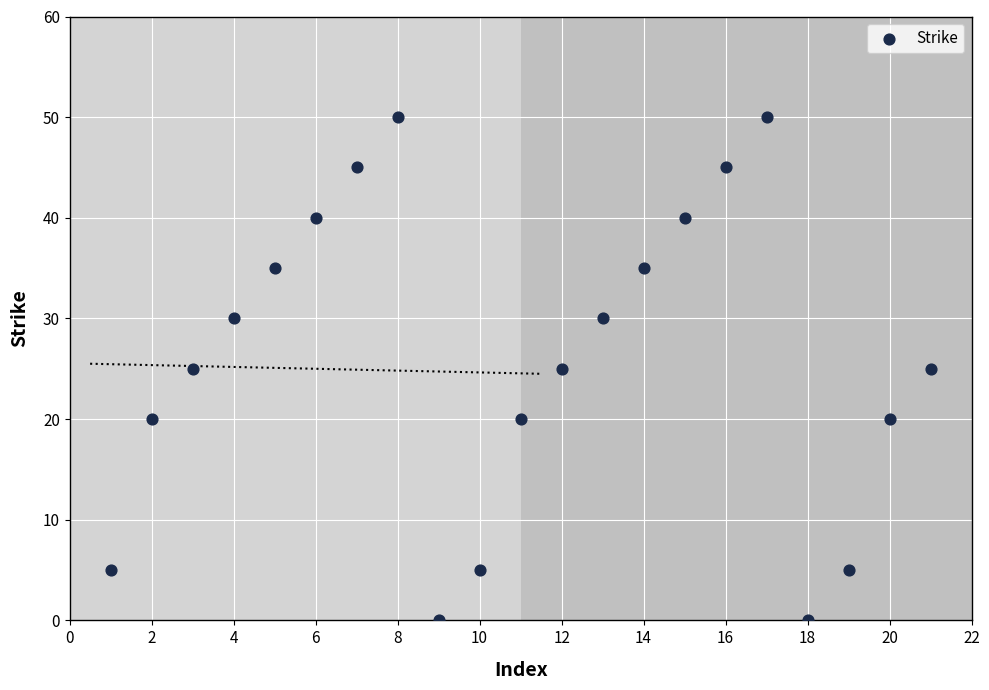

What is the range of X values (max minus min)?

20